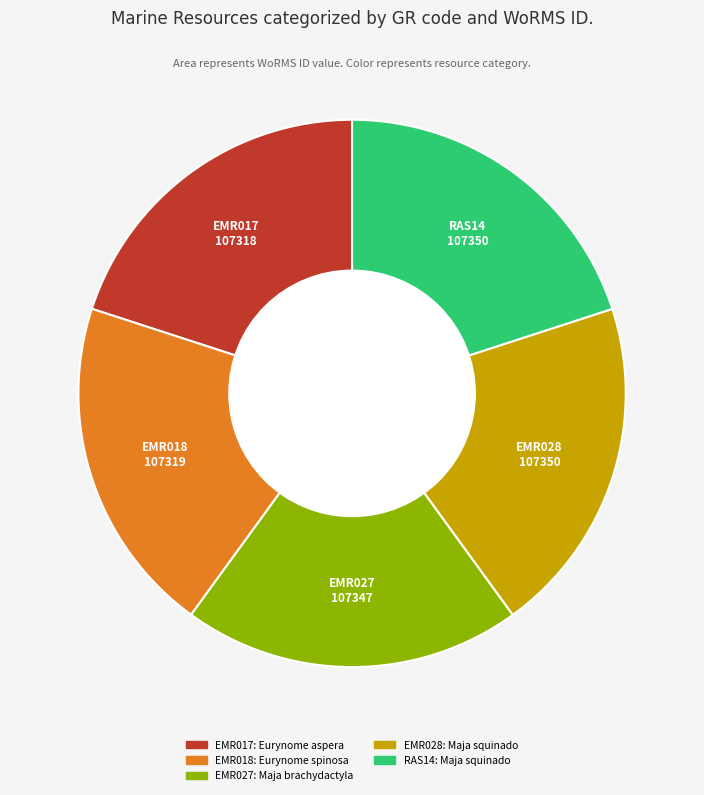

Count the number of slices in the pie.

5